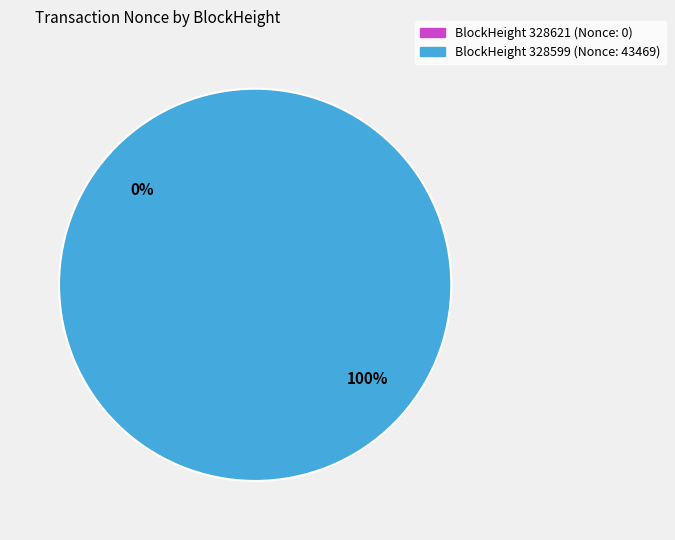

What is the change in value from 328621 to 328599?

+43469